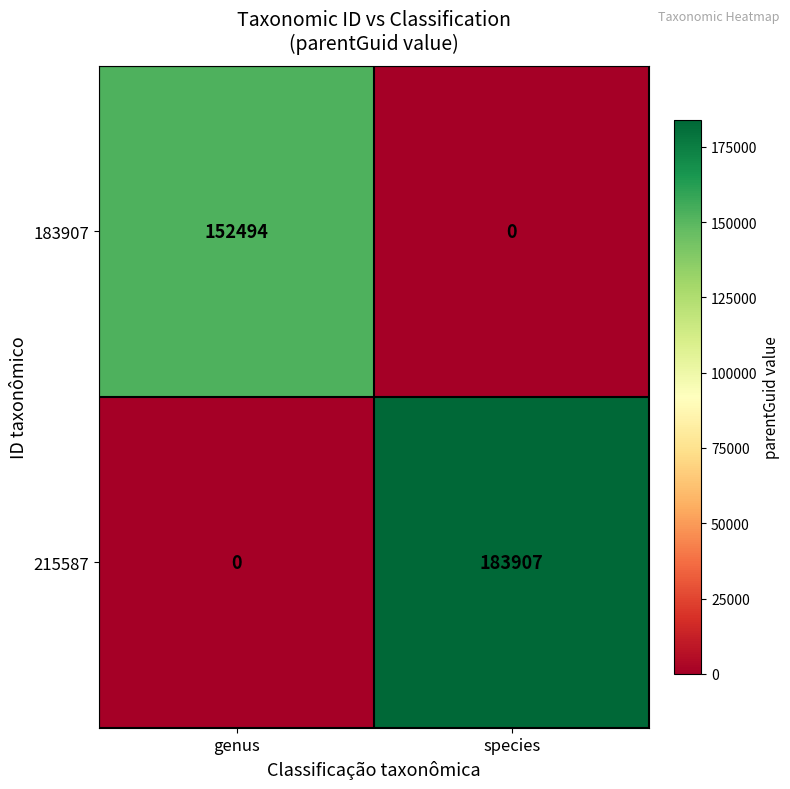

What is the spread (max minus min) of values at species?

183907